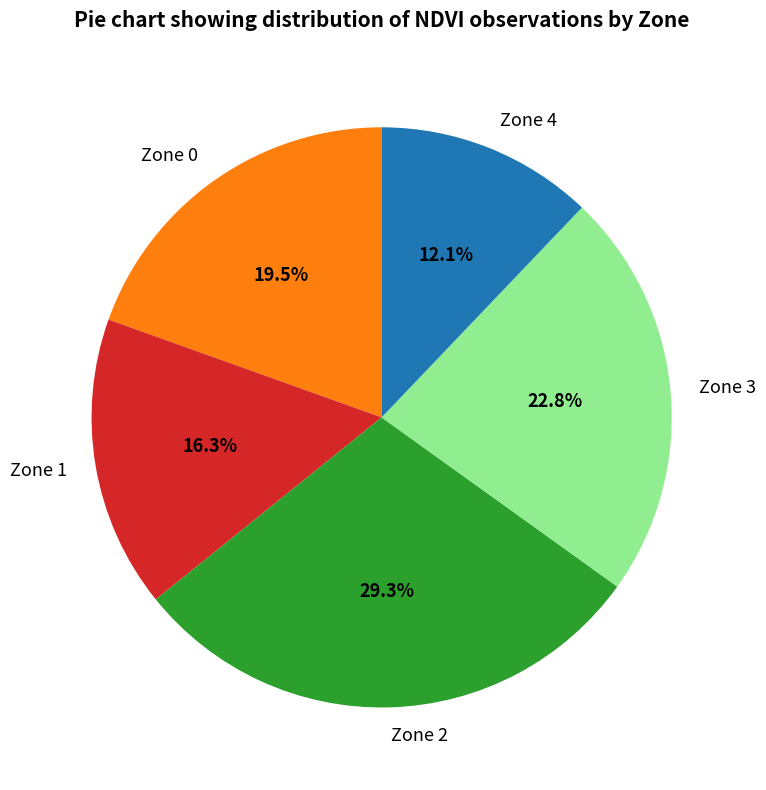

The Zone 3 slice represents 14% of the pie. True or false?

False